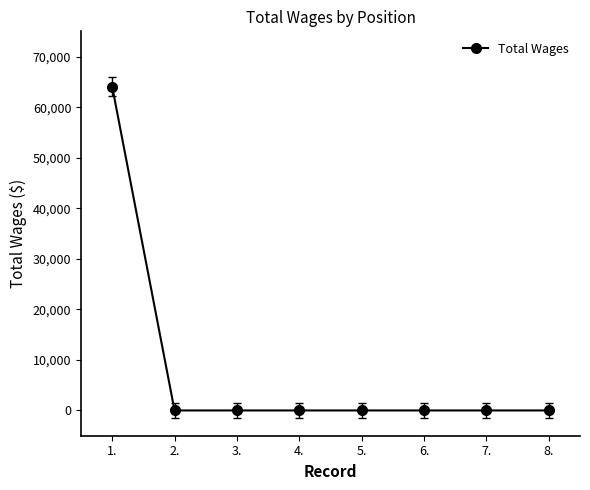

True or false: the data shows 40377 at 2..

False